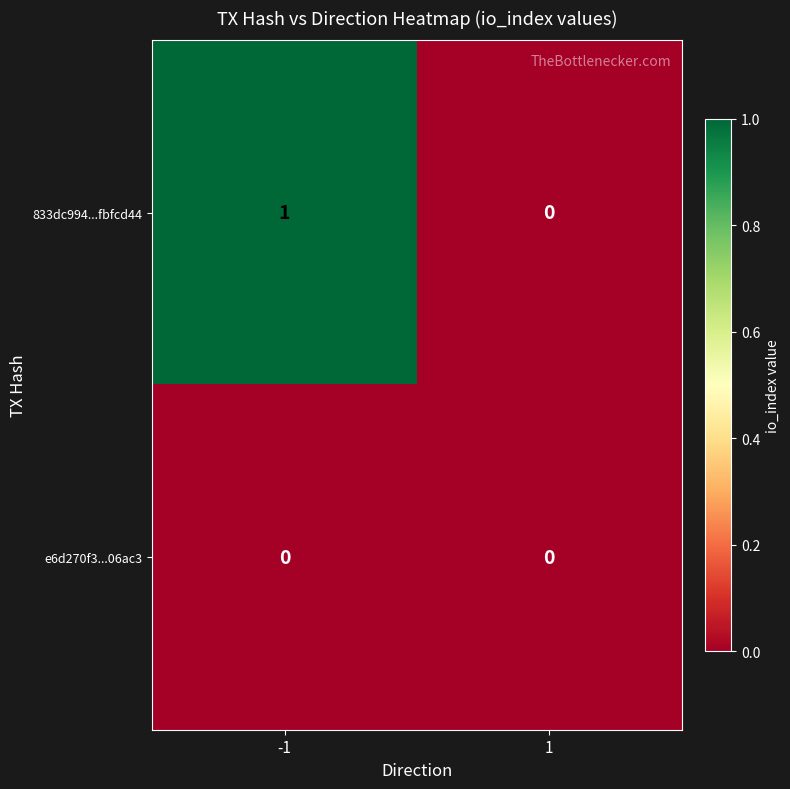

Which series has the largest total across all categories?

833dc994...fbfcd44